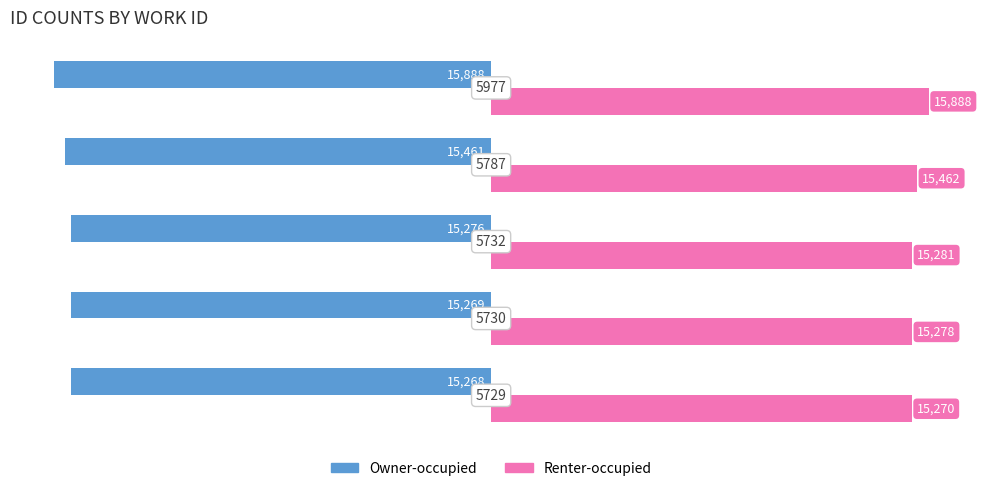

Which series has the widest spread of values?

Owner-occupied